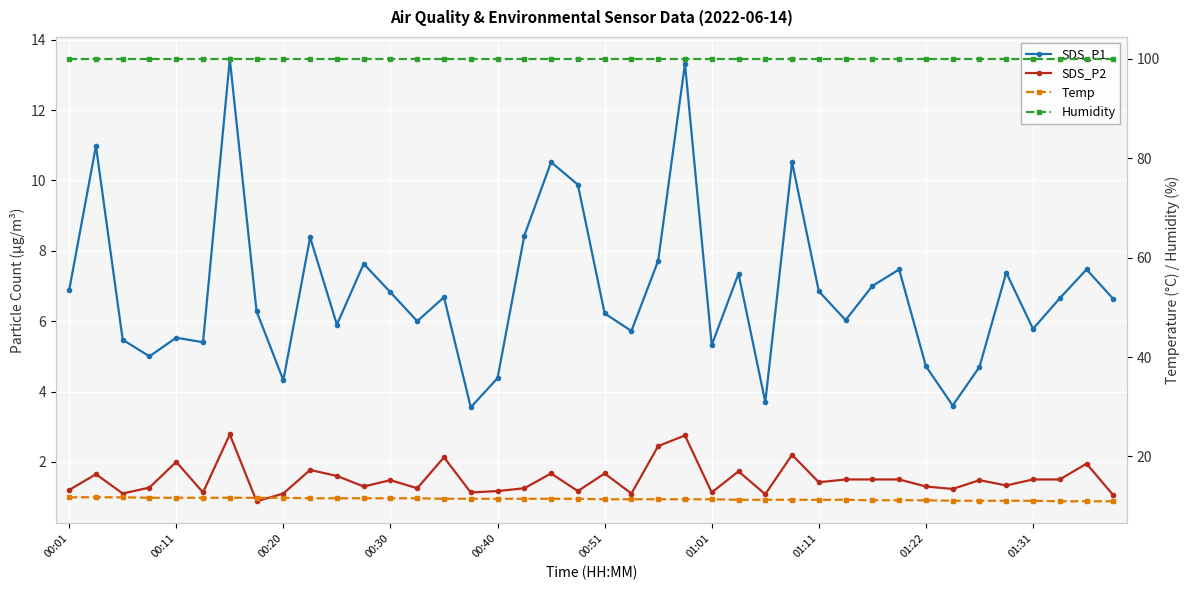

Where does the SDS_P1 series first go above 6?

00:01